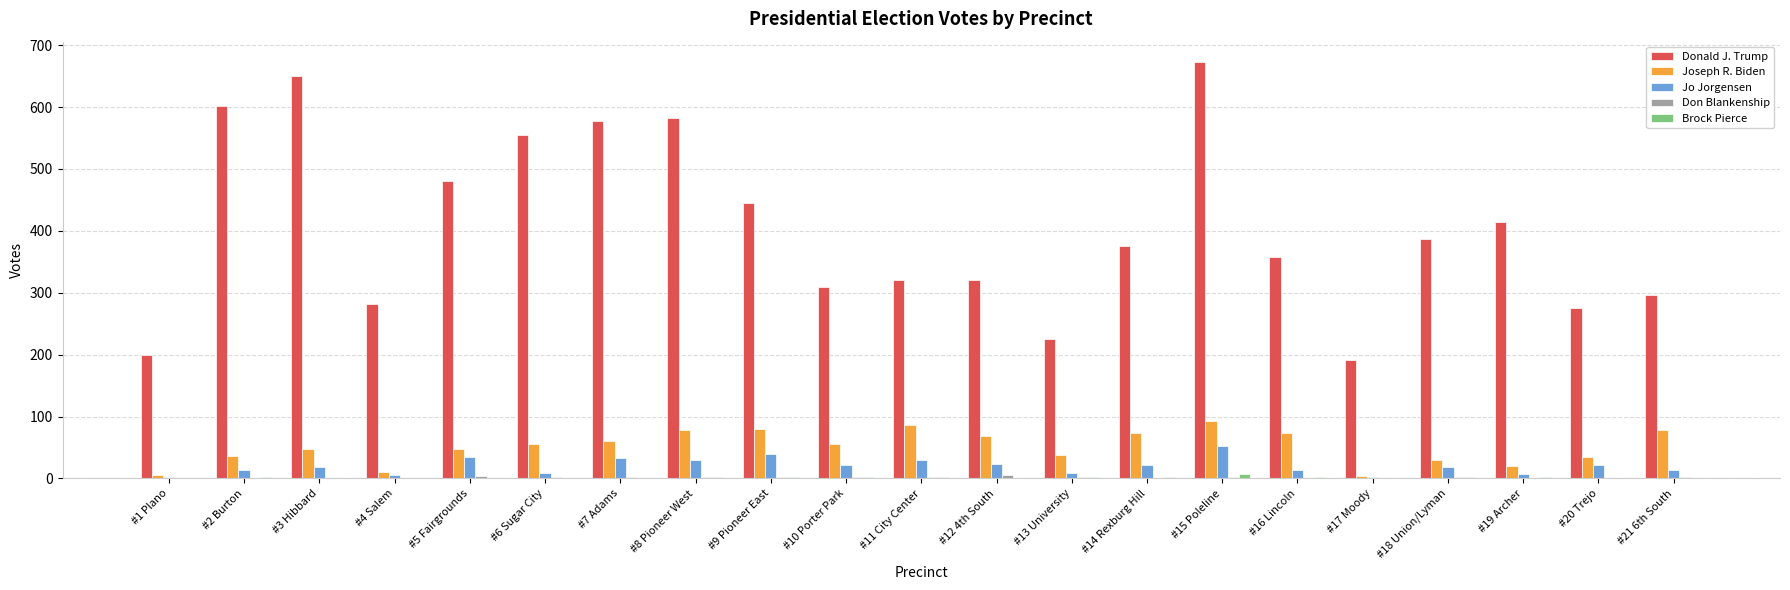

What is the sum of all Donald J. Trump values?

8519